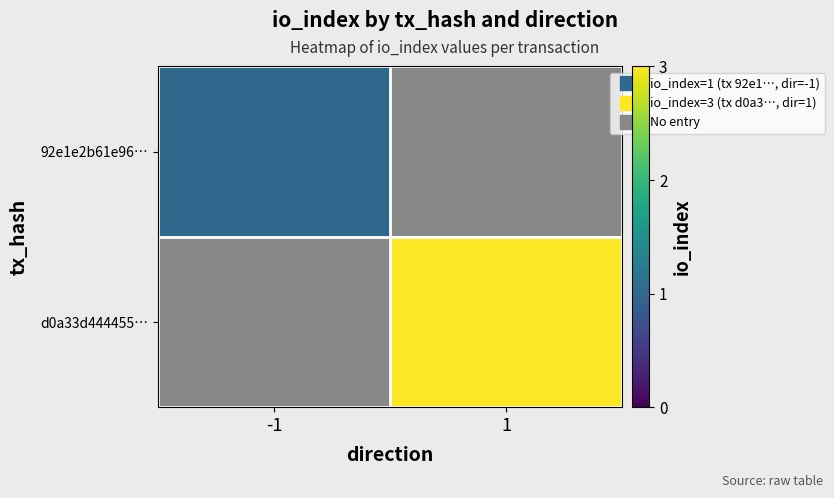

What is the spread (max minus min) of values at 1?

3